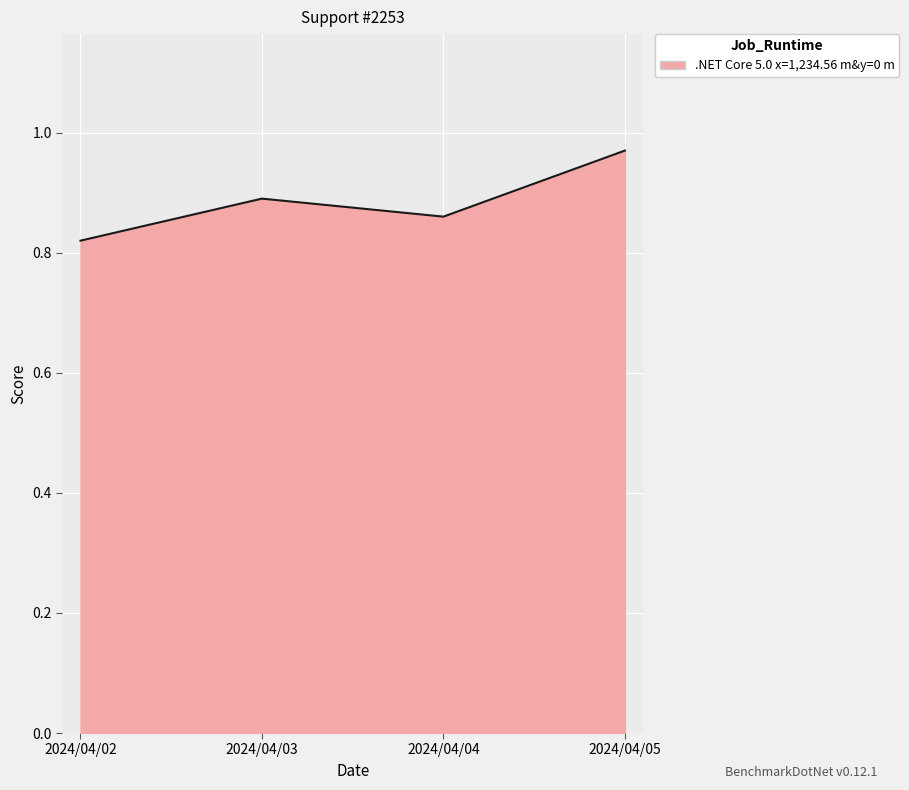

Between 2024/04/02 and 2024/04/04, which is larger?

2024/04/04